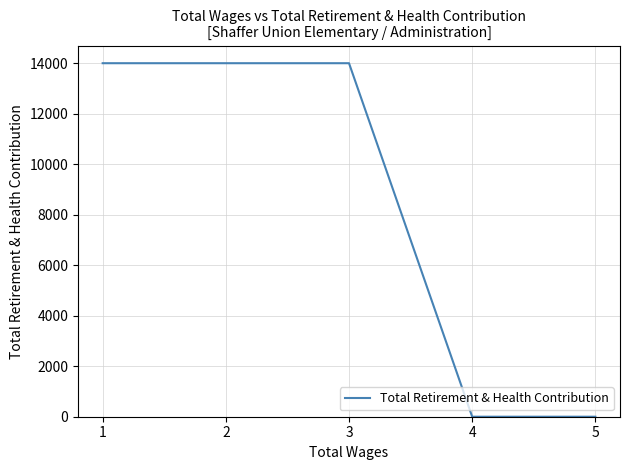

What is the greatest value displayed?

14000